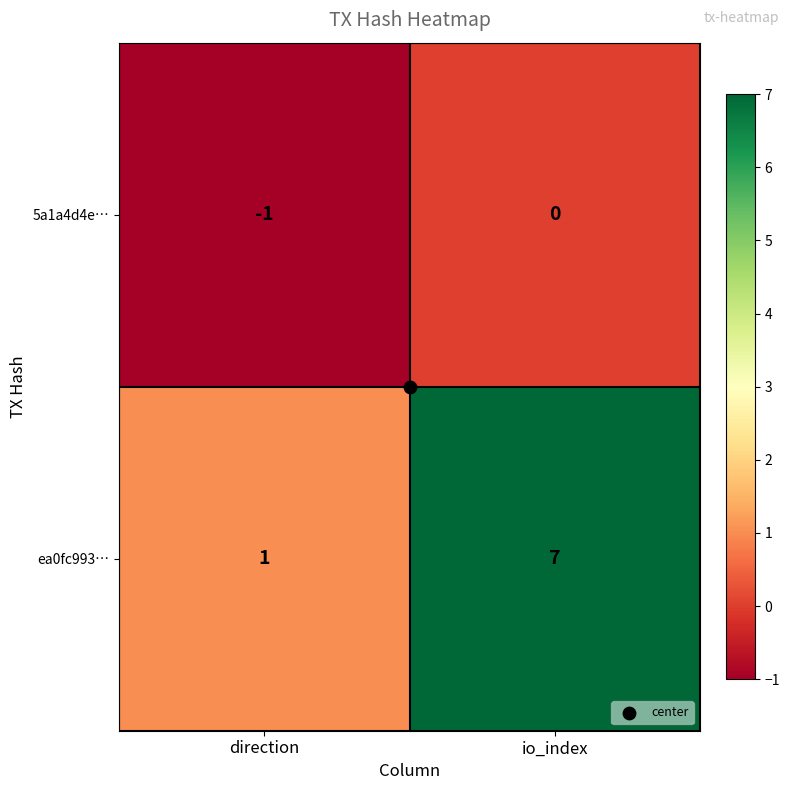

True or false: 5a1a4d4e… has a value of -1 at direction.

True